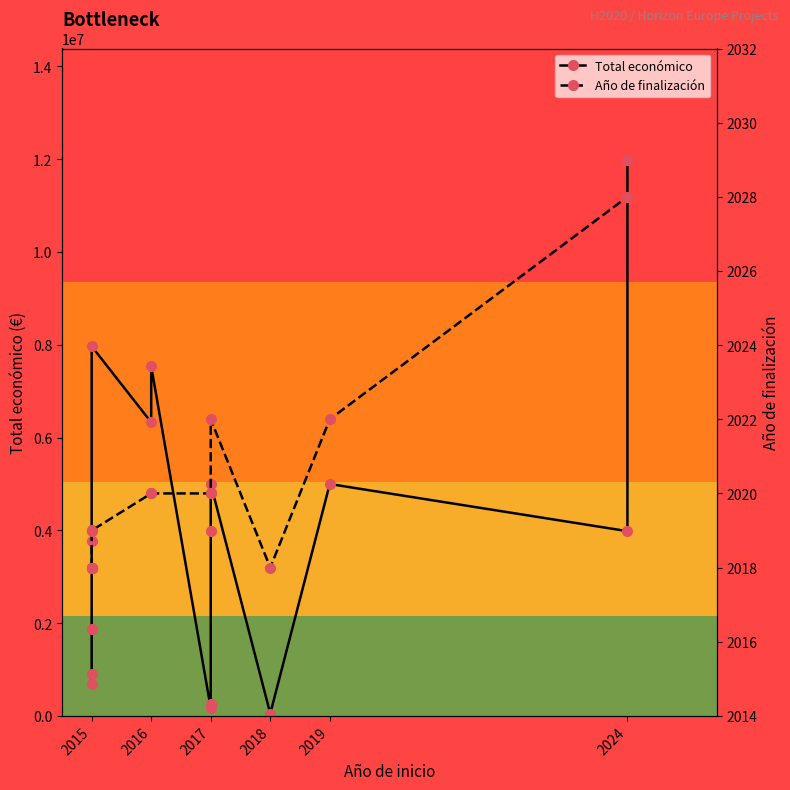

Which series has the largest total across all categories?

Total económico